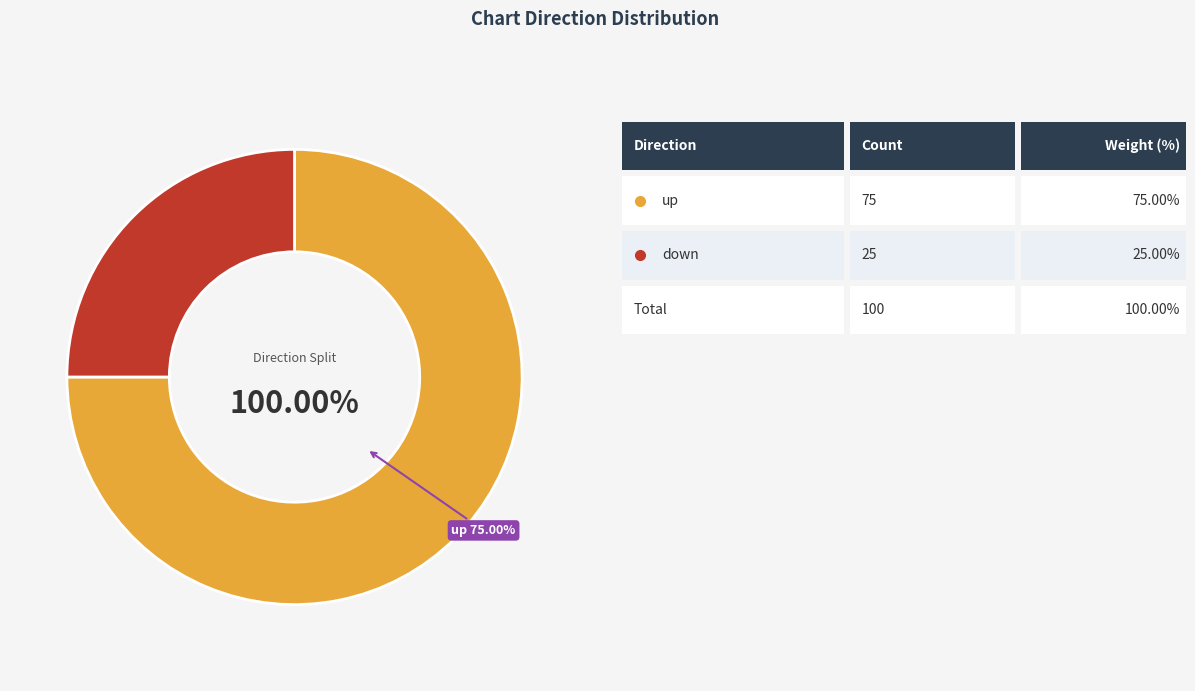

What is the change in value from up to down?

-50